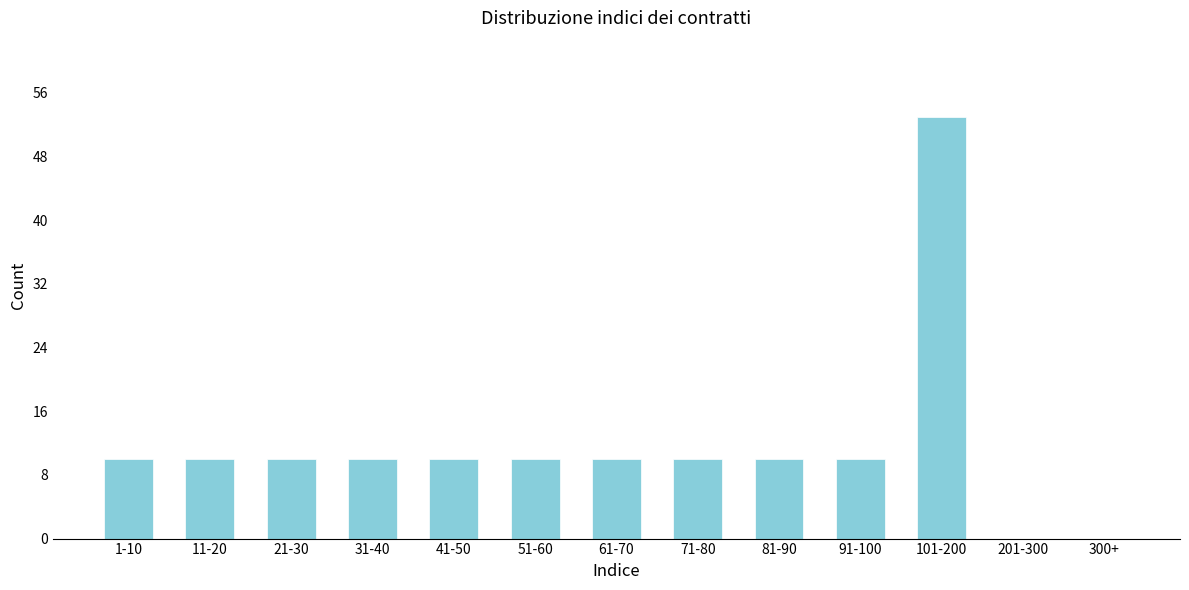

Reading left to right, extract all data points from this chart.

1-10=10	11-20=10	21-30=10	31-40=10	41-50=10	51-60=10	61-70=10	71-80=10	81-90=10	91-100=10	101-200=53	201-300=0	300+=0